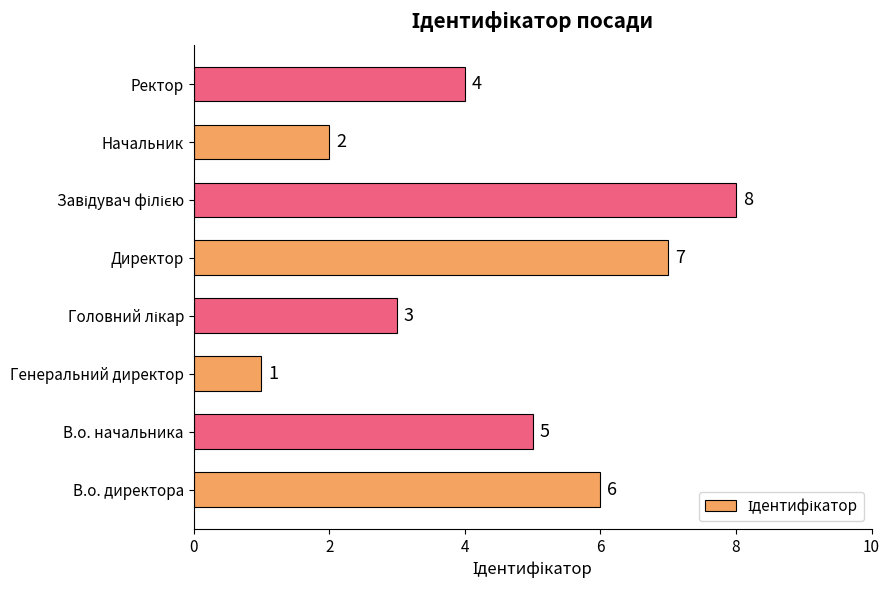

The value at Ректор is 1. True or false?

False